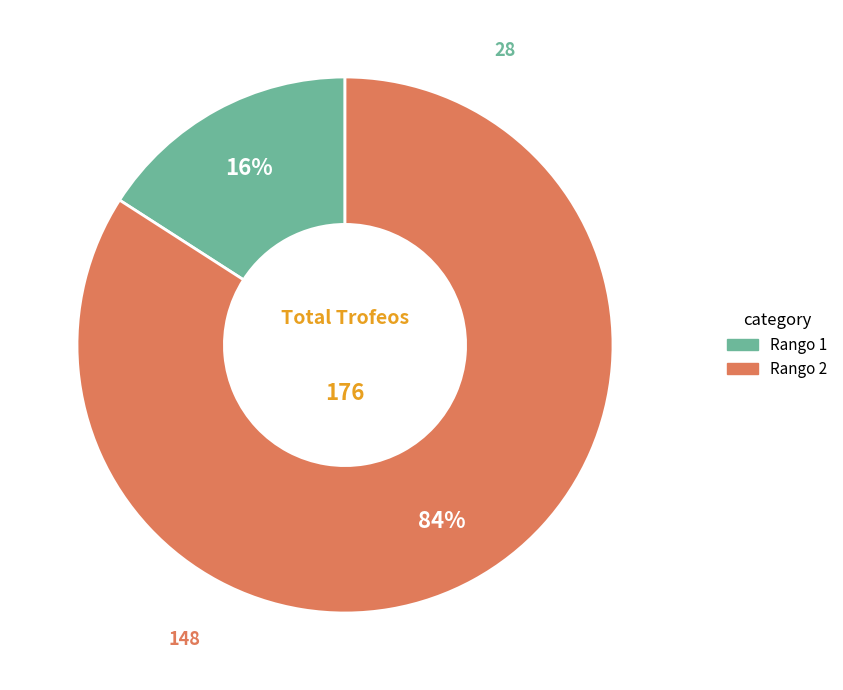

To the nearest percent, what is the difference between the largest and smallest slice percentages?

68%